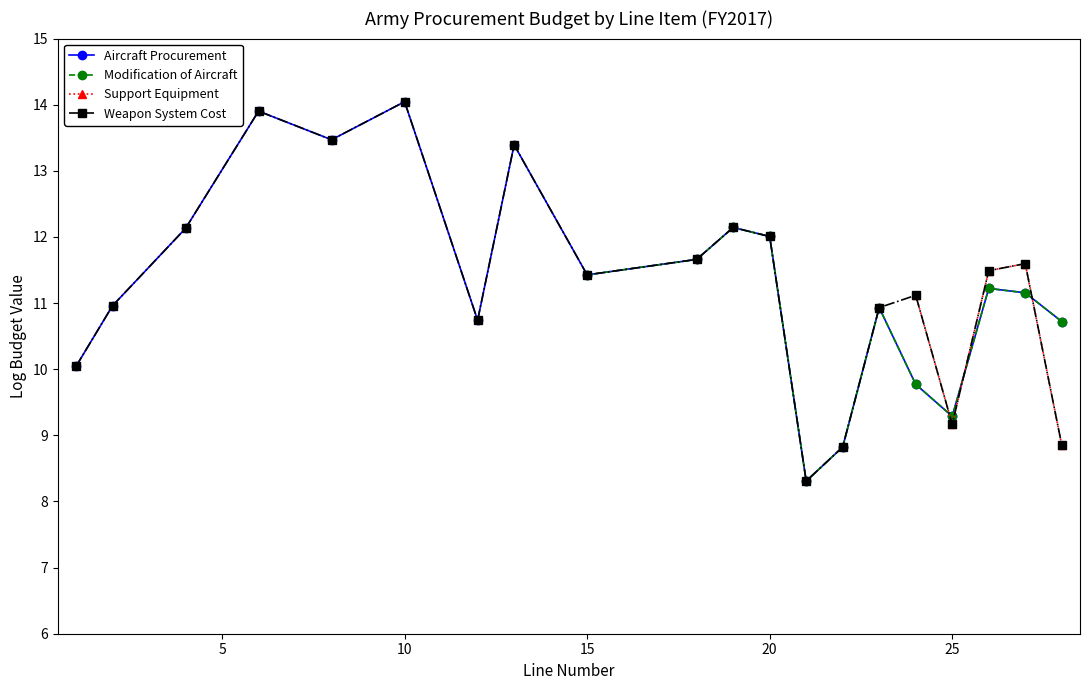

True or false: Weapon System Cost has more than 0 points higher than both neighbors.

True